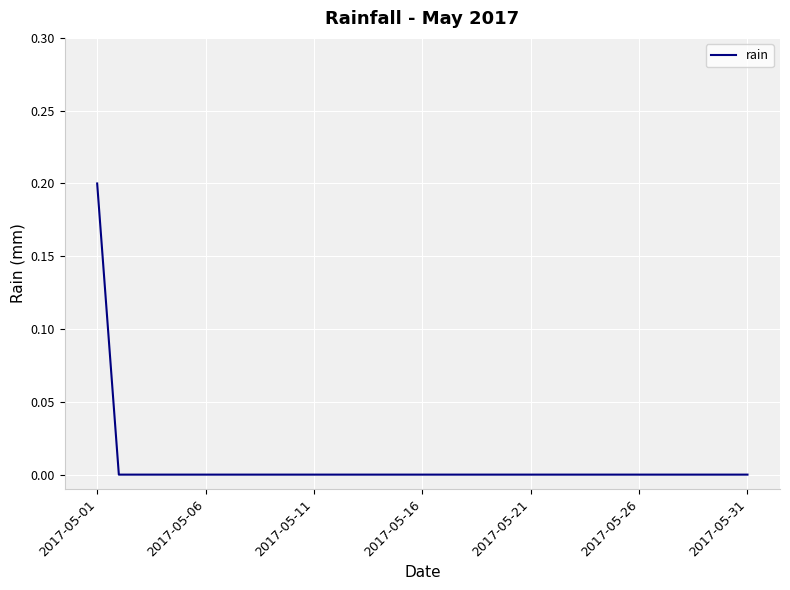

At which category does the chart reach its peak across all series?

2017-05-01